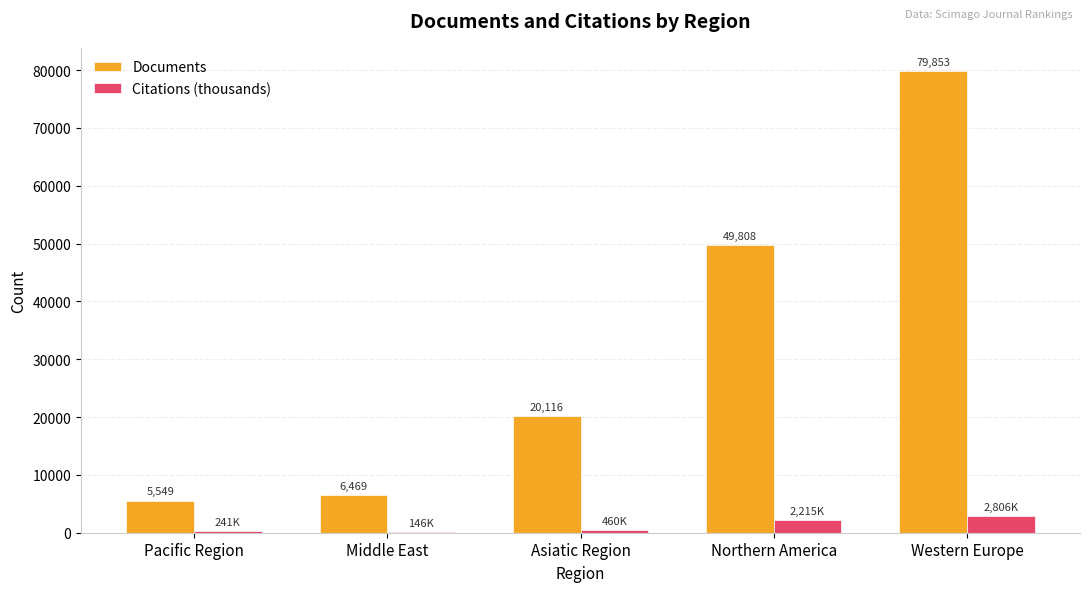

What is the maximum value for Citations (thousands)?

2805.7